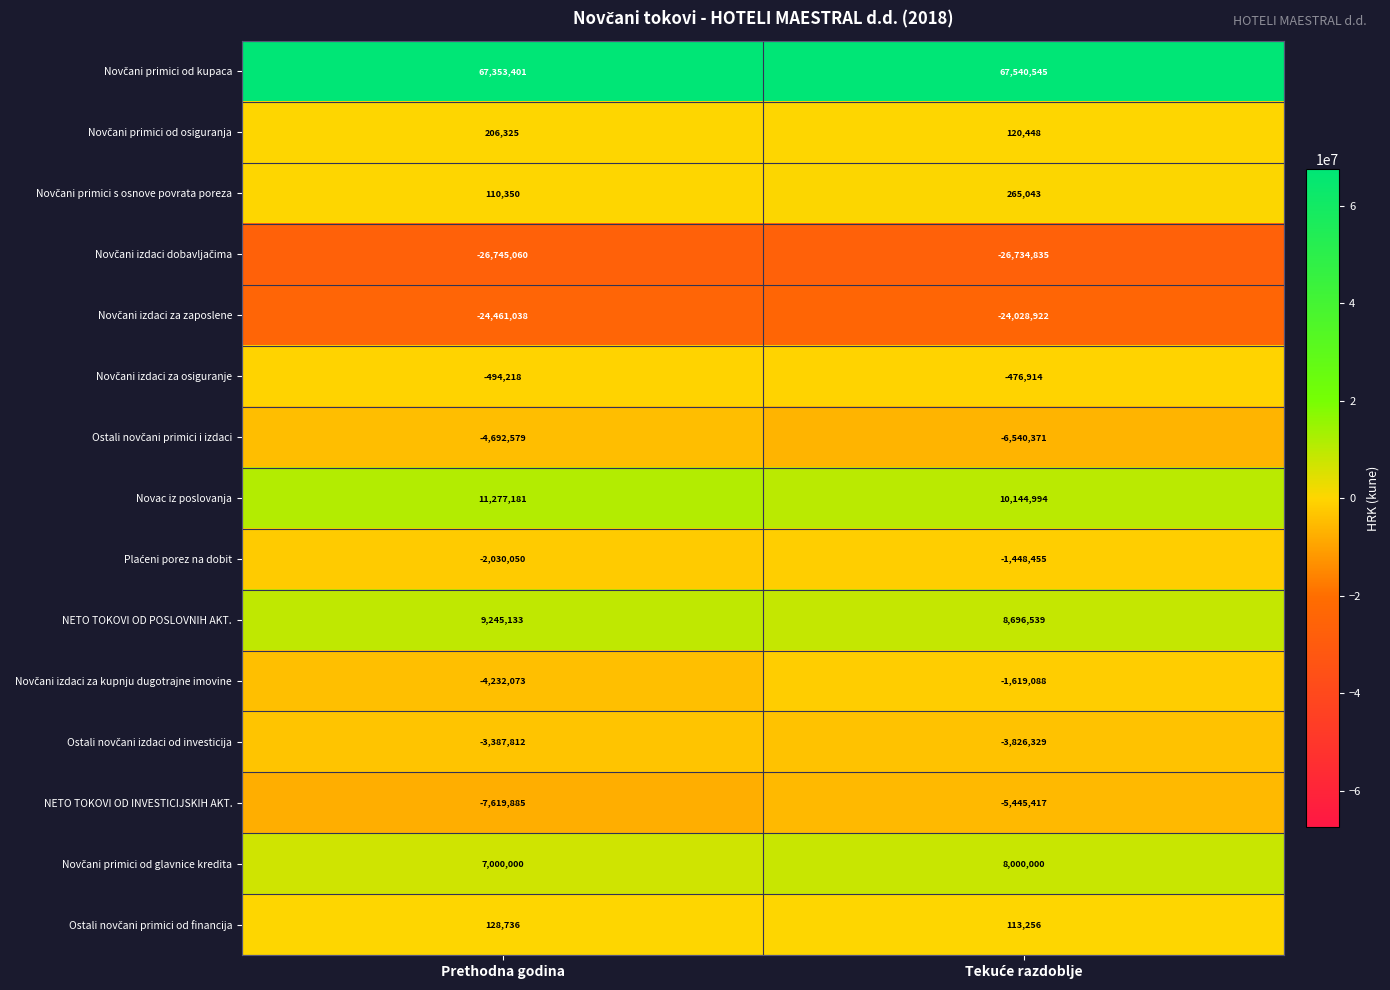

Is the value of NETO TOKOVI OD INVESTICIJSKIH AKT. at Prethodna godina greater than the value of NETO TOKOVI OD POSLOVNIH AKT. at Prethodna godina?

No